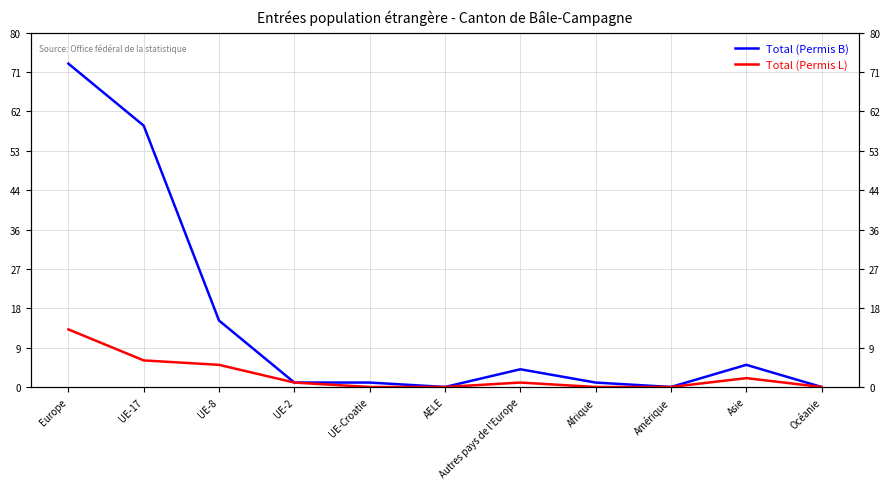

True or false: Total (Permis L) and Total (Permis B) intersect in this chart.

False